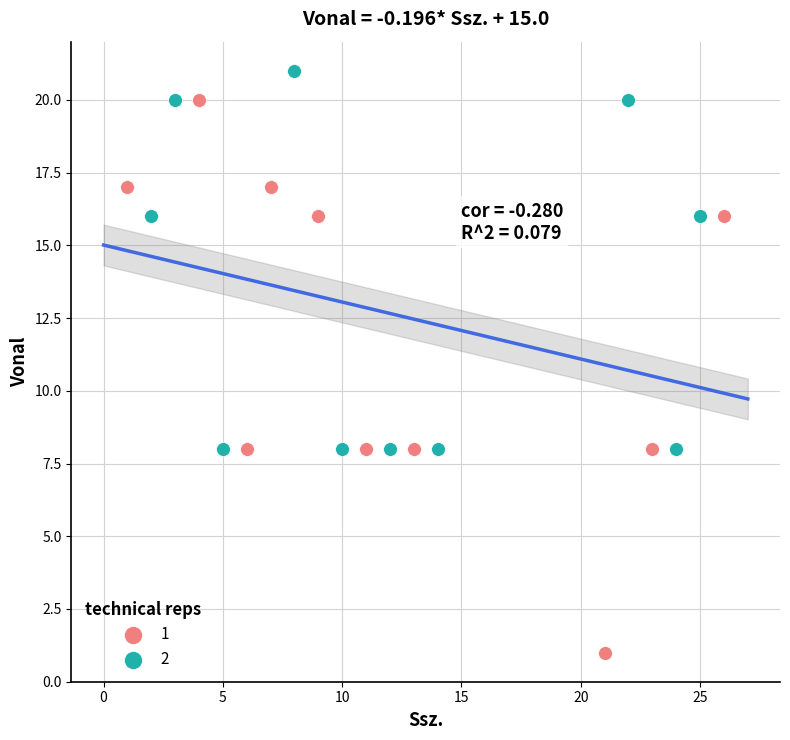

What are all the series names shown in the legend?

1, 2